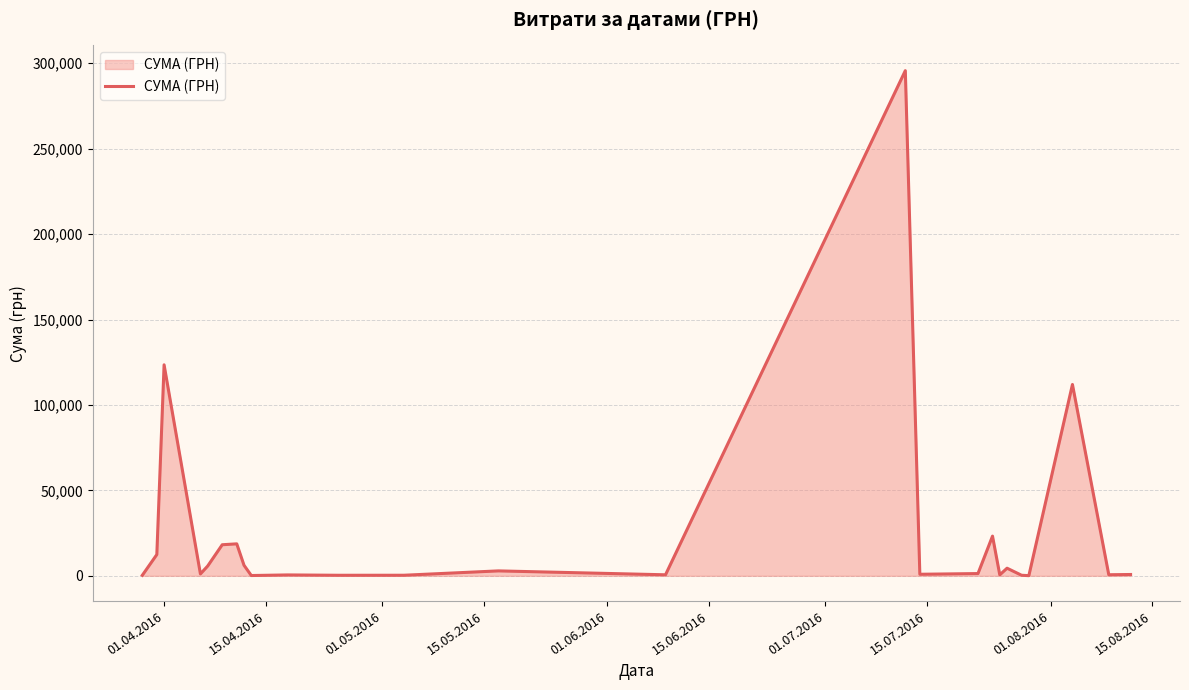

What is the maximum value shown in the chart?

295638.6